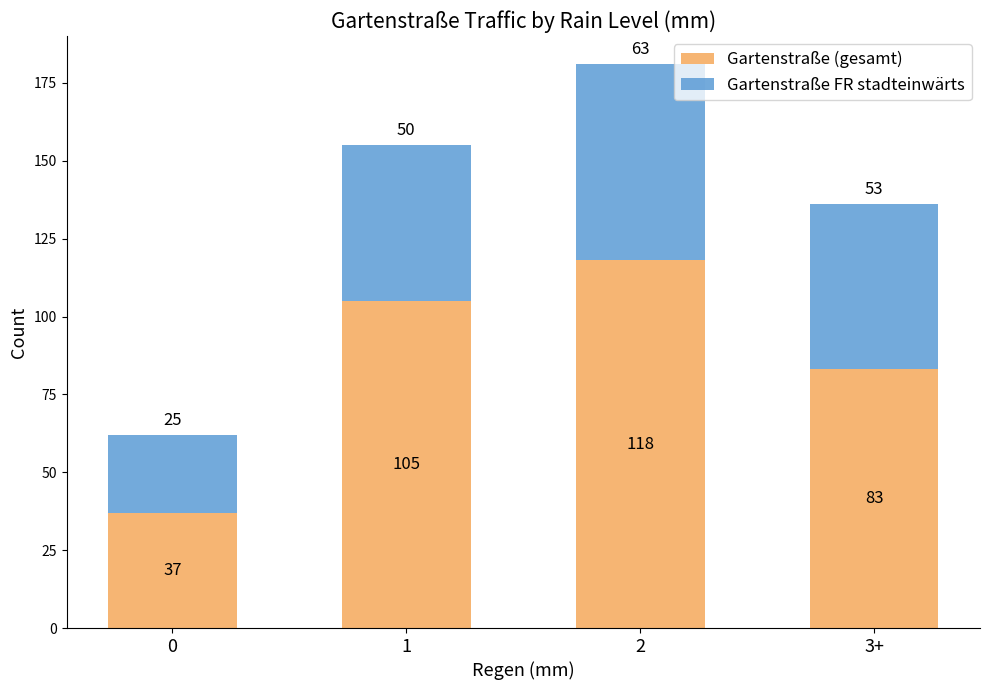

What is the maximum value for Gartenstraße (gesamt)?

118